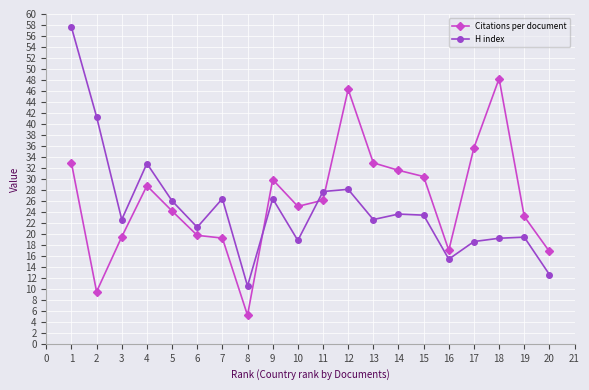

Where is Citations per document nearest to the value 26?

11